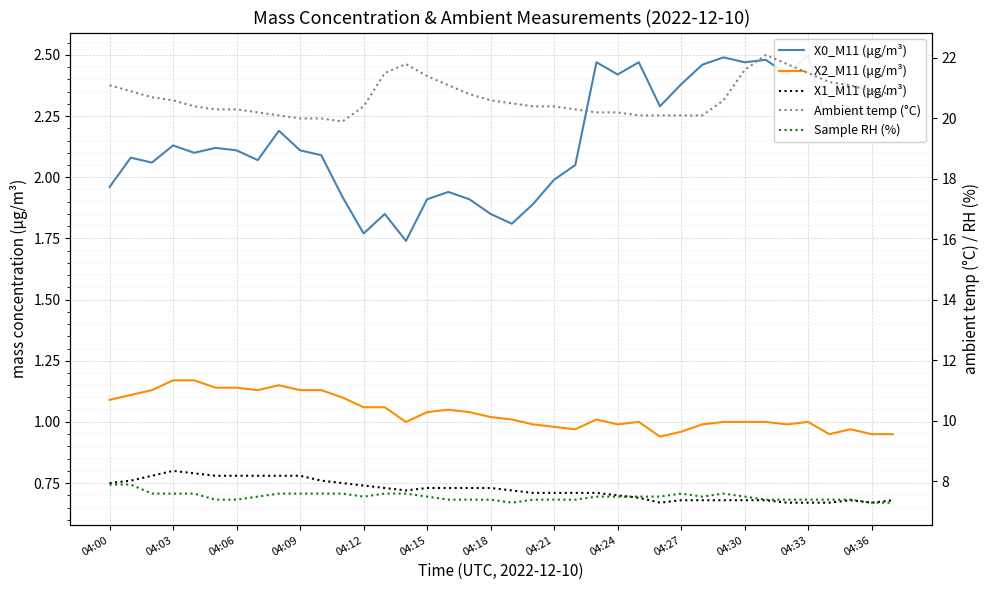

What is the sum of the Sample RH (%) values at 35 and 04:21?

14.9